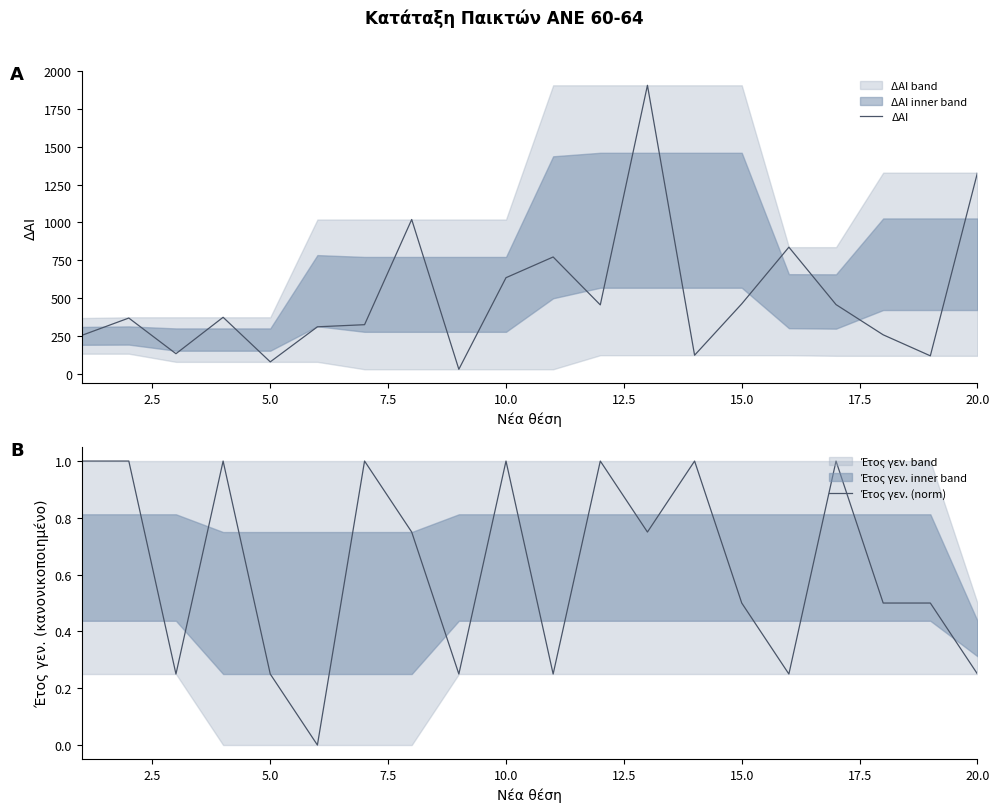

The value of ΔΑΙ at 15.0 is 461. True or false?

True